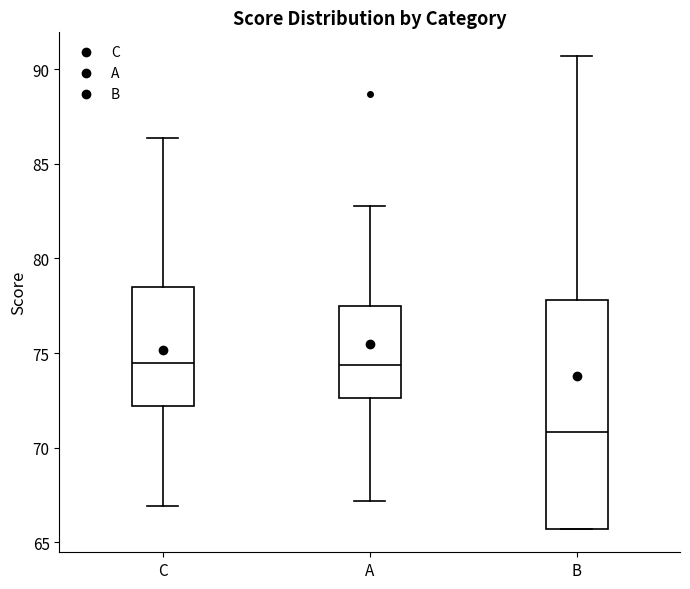

Where is the lower edge of the box for C on the y-axis? The values are not printed on the chart, so give them approximately, as read against the axis.

72.0